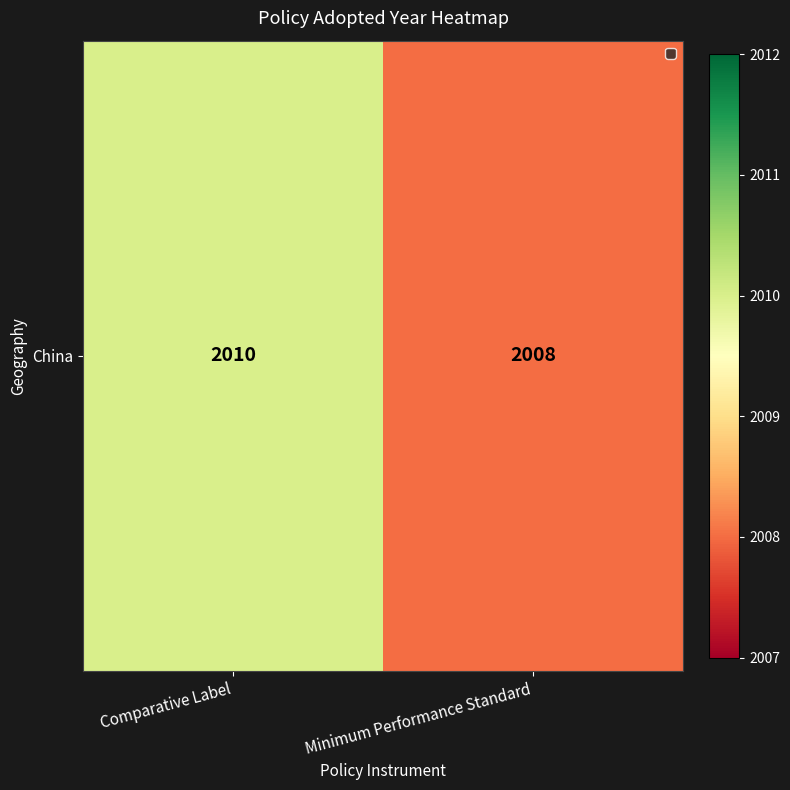

What is the change in value from Comparative Label to Minimum Performance Standard?

-2